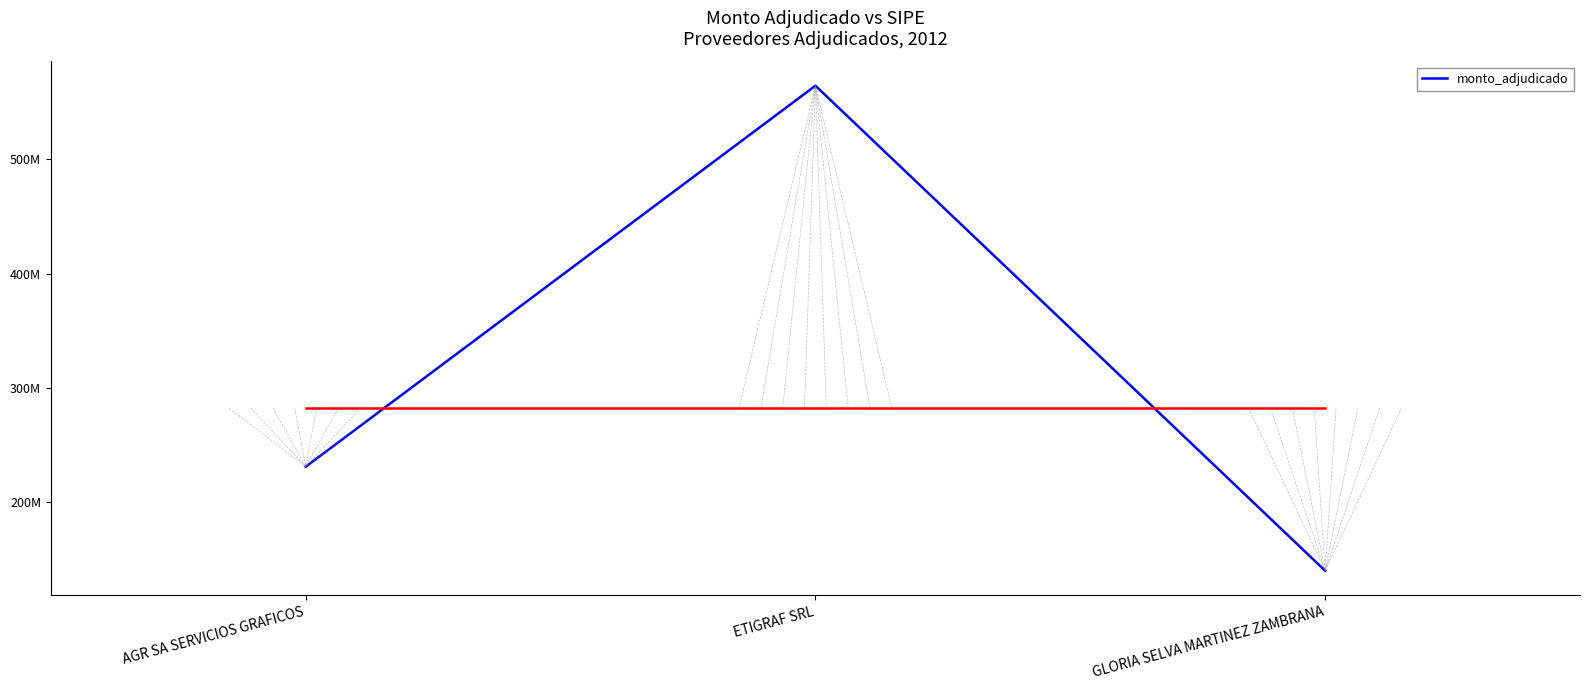

What is the label of the 3rd point from the right?

AGR SA SERVICIOS GRAFICOS